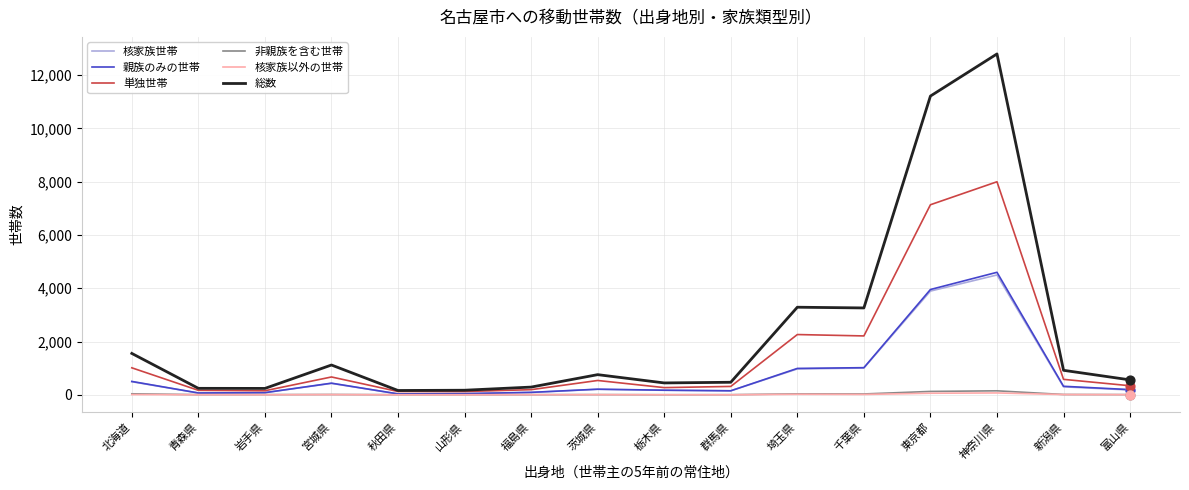

Between 栃木県 and 東京都, which series saw the biggest shift?

総数